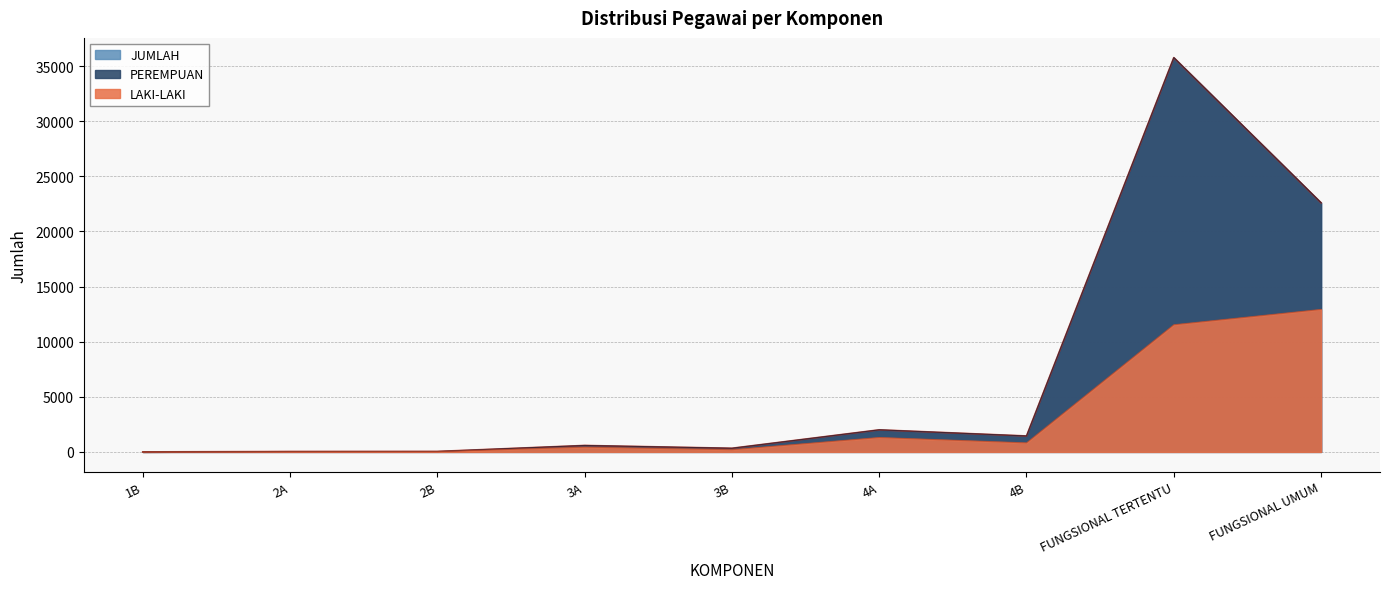

What is the sum of all LAKI-LAKI values?

27272